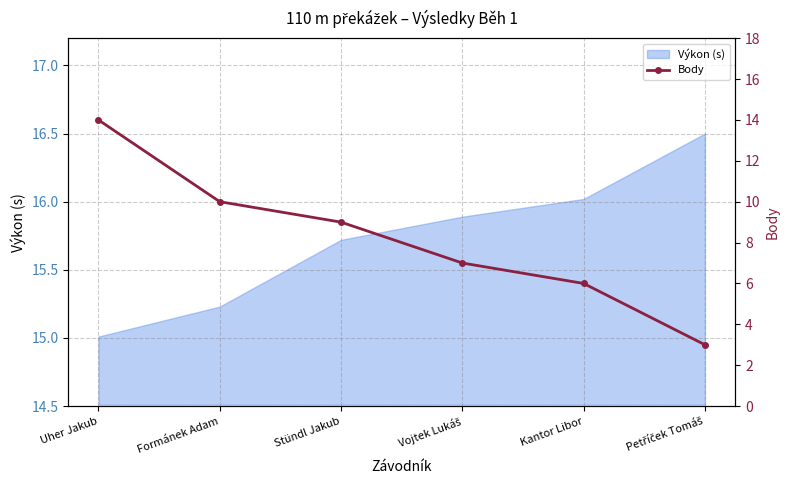

The chart shows a value of 4 at Stündl Jakub. True or false?

False